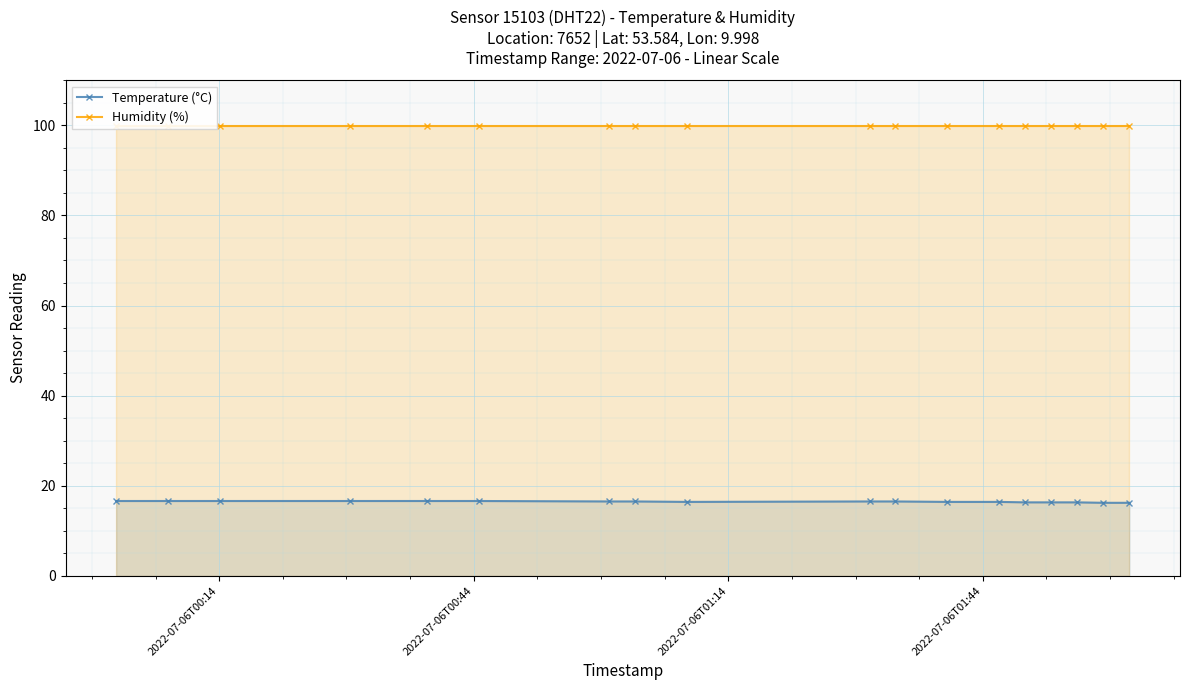

How many lines are shown in the chart?

2